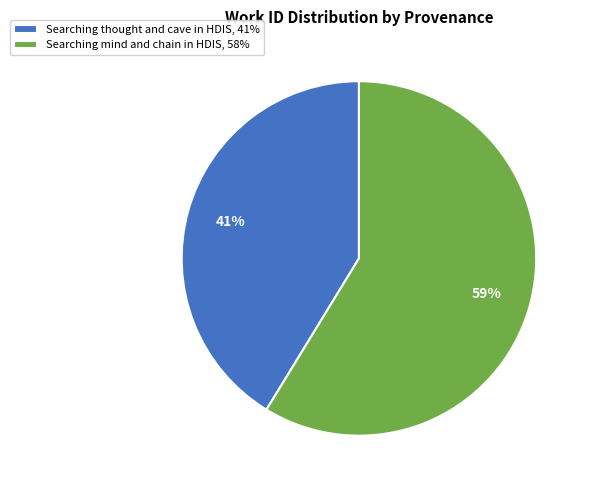

How many segments does this pie chart have?

2